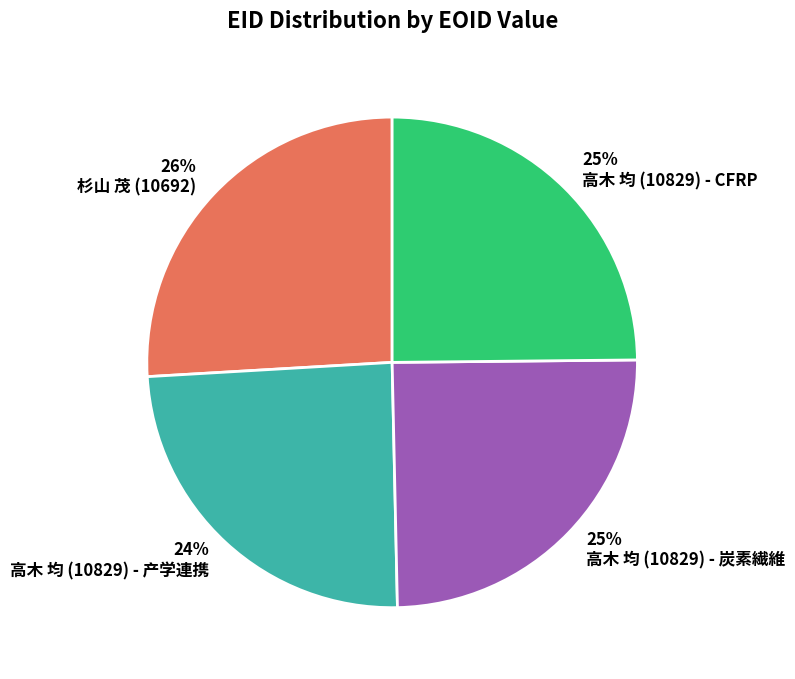

What is the ratio of the value at 杉山 茂 (10692) to the value at 高木 均 (10829) - CFRP?

1.0